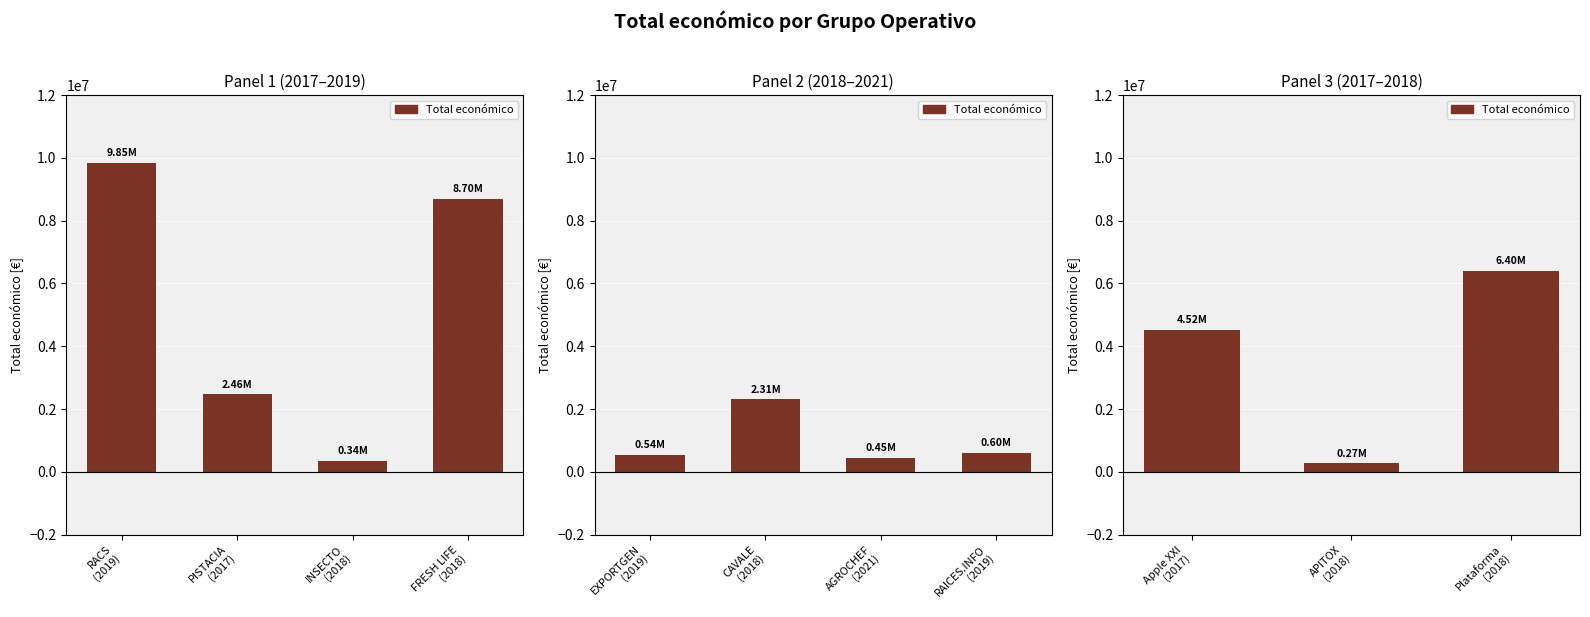

What is the average value?

3731159